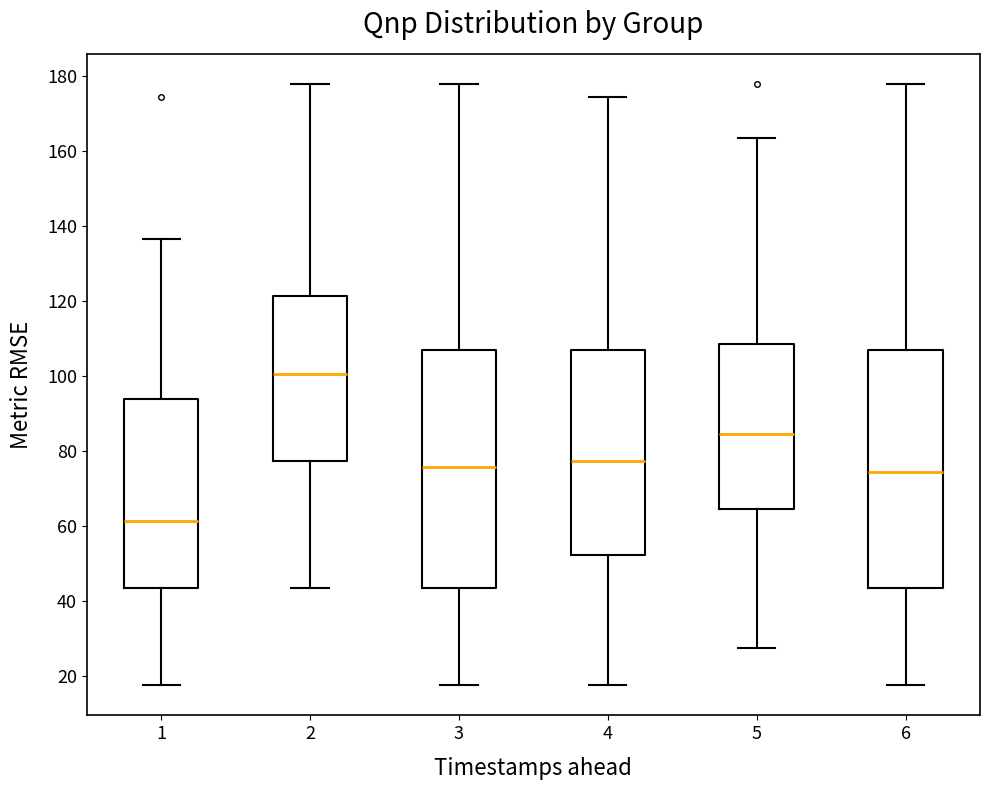

Reading left to right, transcribe this box plot: for each box, give where its median line is, the range the box spans, and where its two whiskers end, as read against the y-axis. The values are not printed on the chart, so give them approximately, as read against the axis.

1: median 62, box 44 to 94, whiskers 18 to 136
2: median 100, box 78 to 122, whiskers 44 to 178
3: median 76, box 44 to 108, whiskers 18 to 178
4: median 78, box 52 to 108, whiskers 18 to 174
5: median 84, box 64 to 108, whiskers 28 to 164
6: median 74, box 44 to 108, whiskers 18 to 178